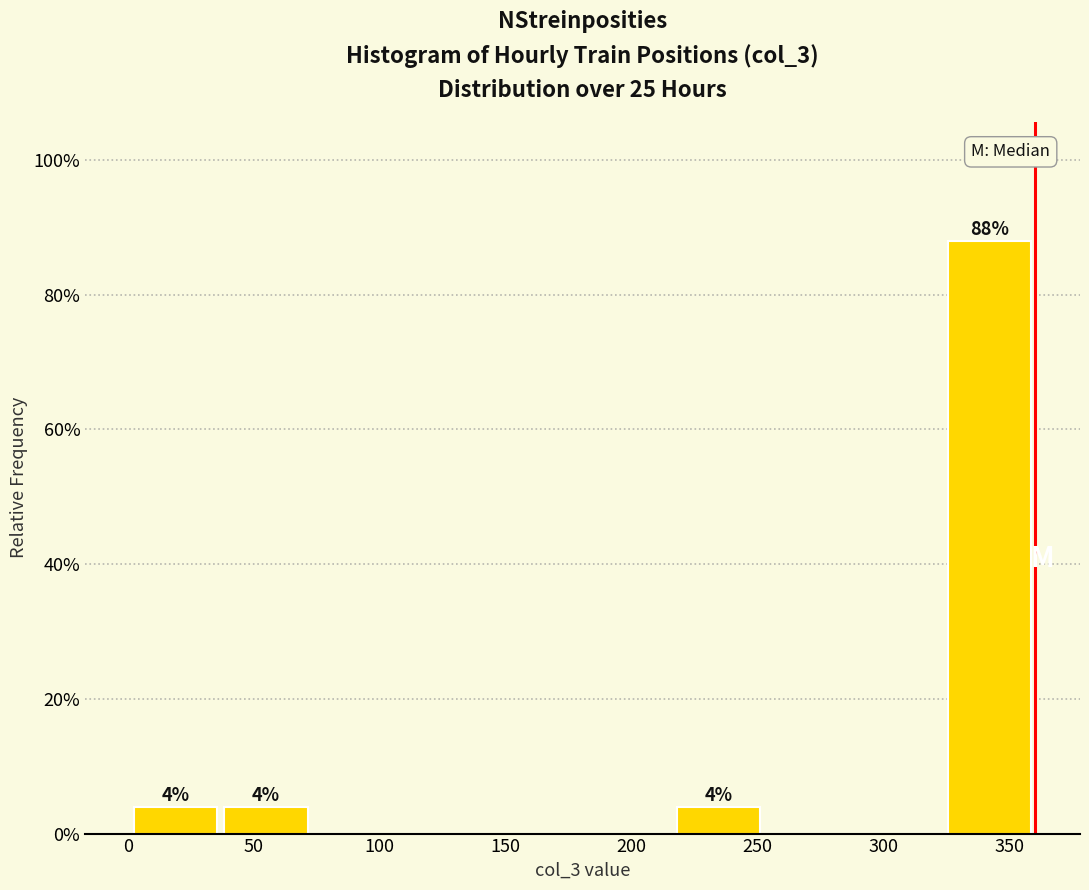

Which range on the x-axis has the tallest bar?

325 to 360